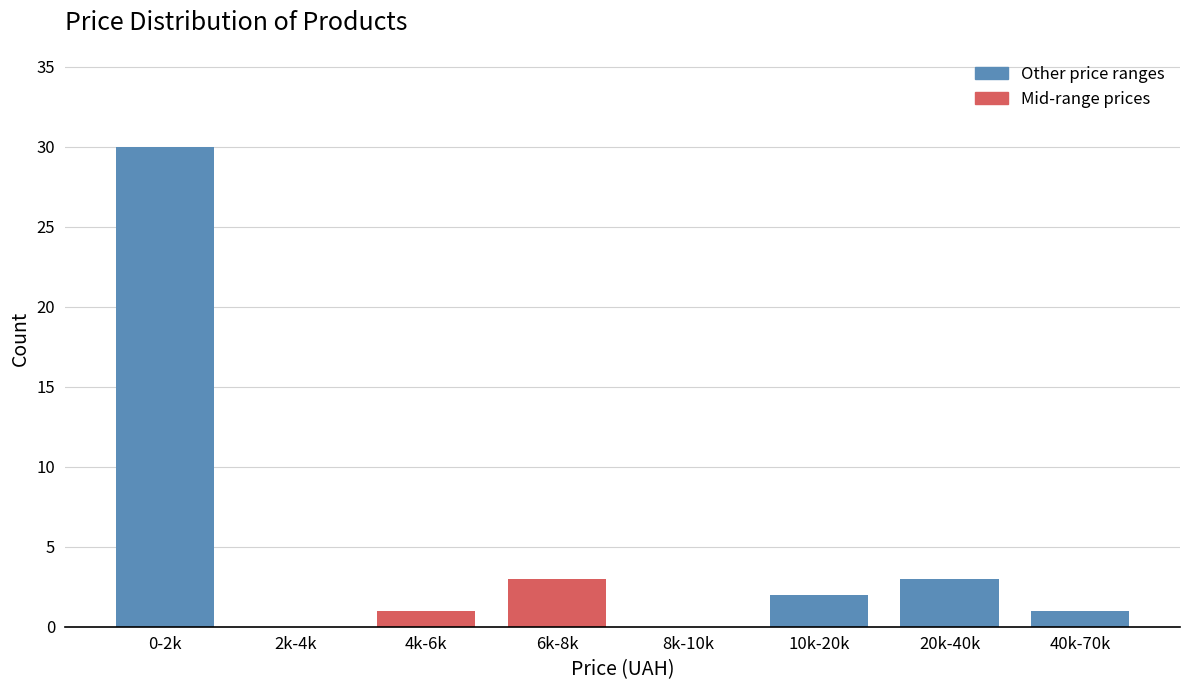

Reading right to left, transcribe all the data shown in this chart.

40k-70k=1	20k-40k=3	10k-20k=2	8k-10k=0	6k-8k=3	4k-6k=1	2k-4k=0	0-2k=30